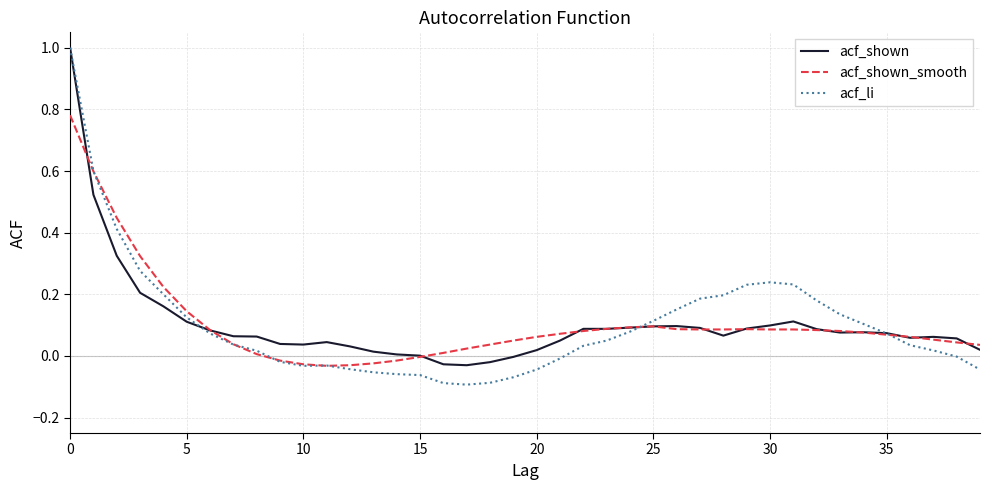

What is the highest value of the acf_li series?

1.0